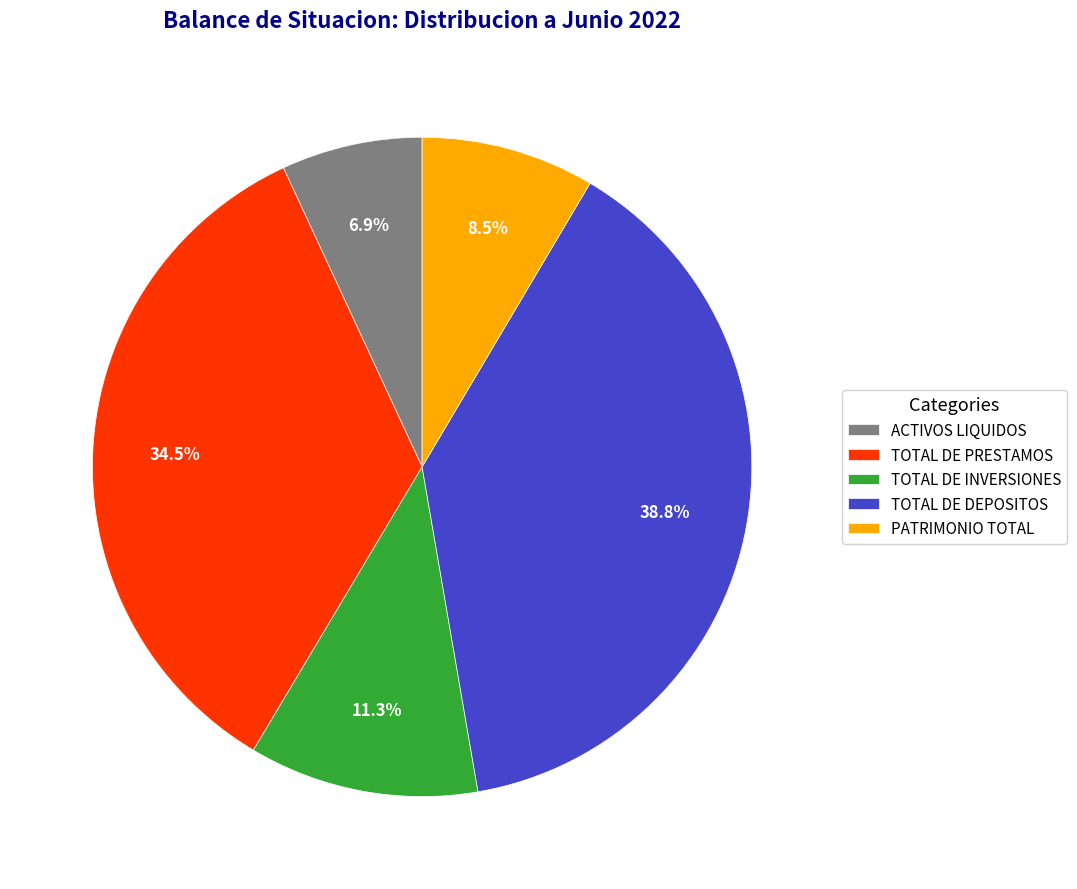

Is TOTAL DE INVERSIONES the majority of the pie?

No